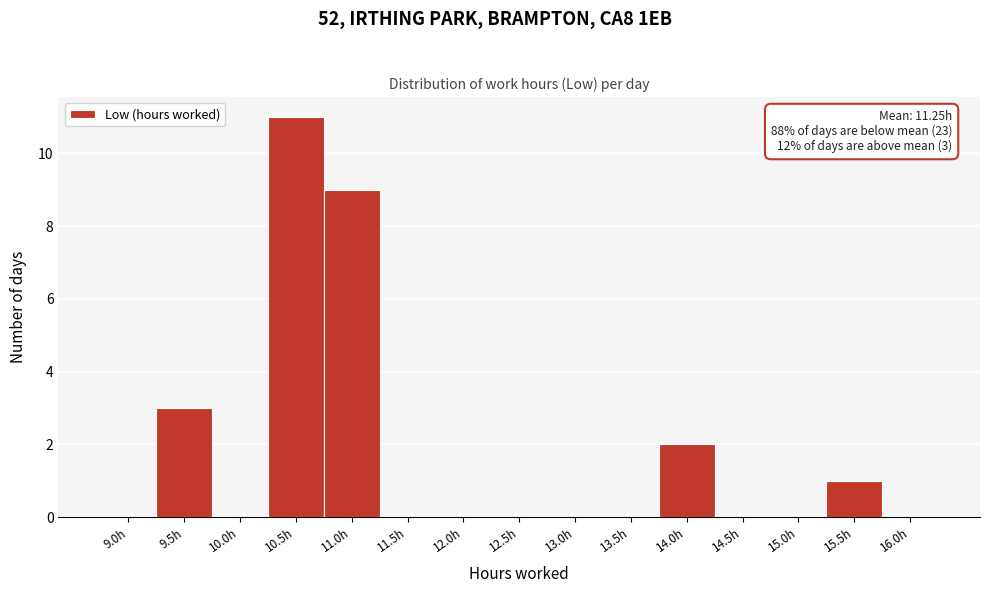

Reading right to left, extract all data points from this chart.

16.0h=0	15.5h=1	15.0h=0	14.5h=0	14.0h=2	13.5h=0	13.0h=0	12.5h=0	12.0h=0	11.5h=0	11.0h=9	10.5h=11	10.0h=0	9.5h=3	9.0h=0